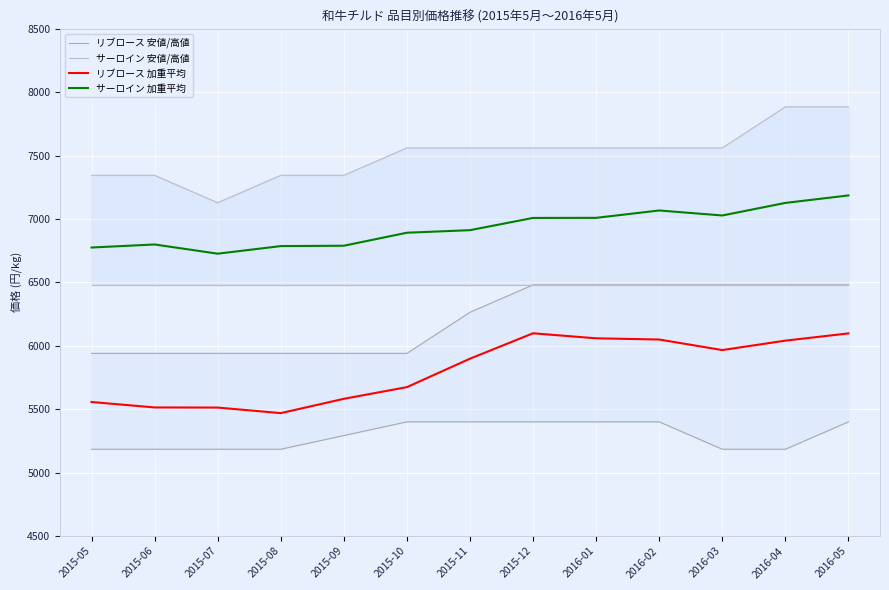

List the series in order of their peak value, lowest first.

リブロース 安値/高値, リブロース 加重平均, サーロイン 安値/高値, サーロイン 加重平均